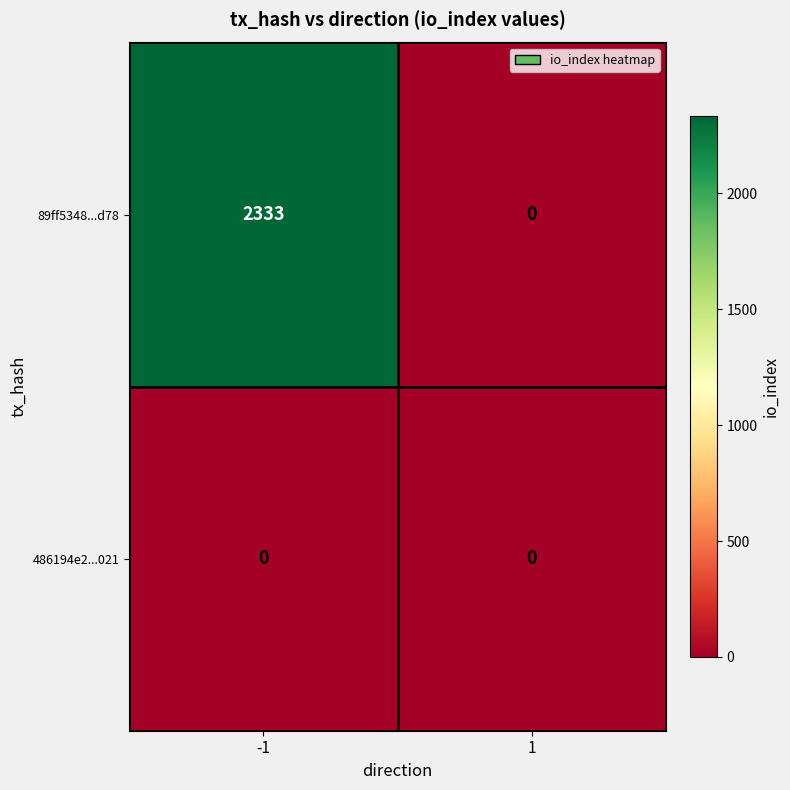

Reading left to right, list all the values displayed in this chart.

89ff5348...d78: 2333	0
486194e2...021: 0	0